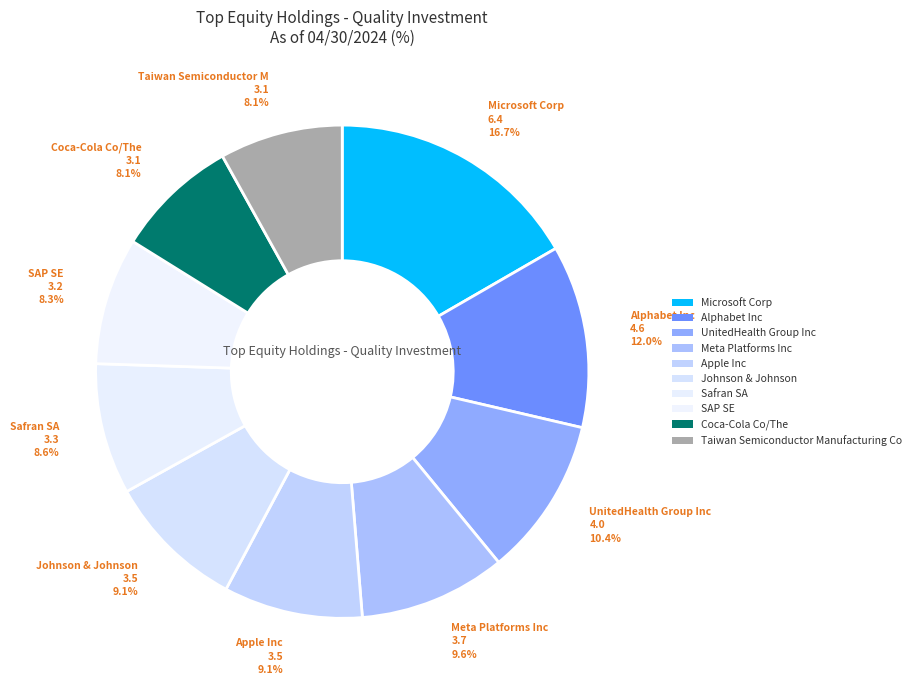

What portion of the pie excludes Alphabet Inc?

88.0%